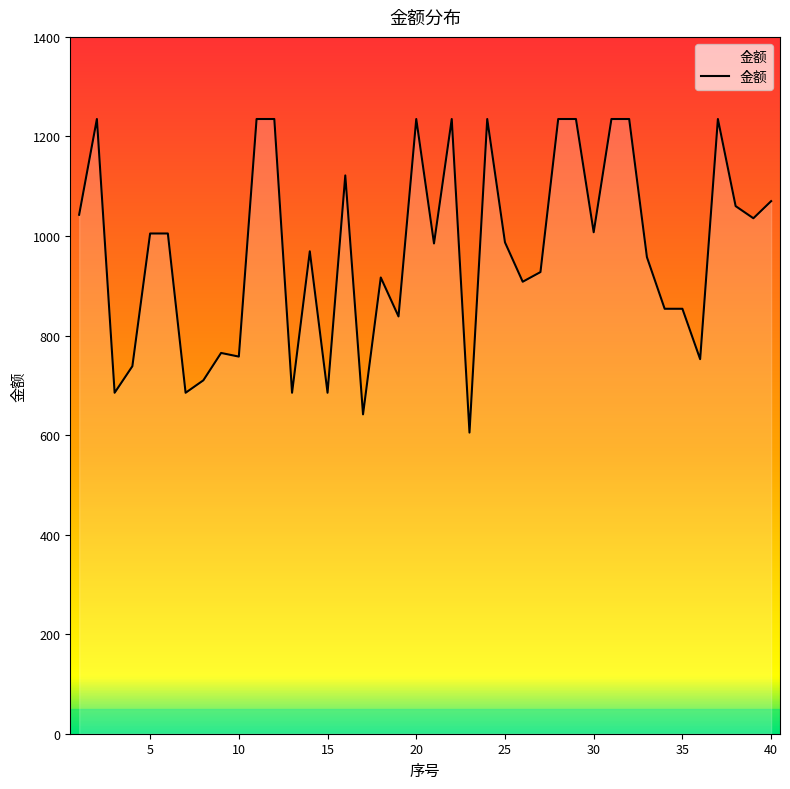

Count the number of values greater than 987.

20